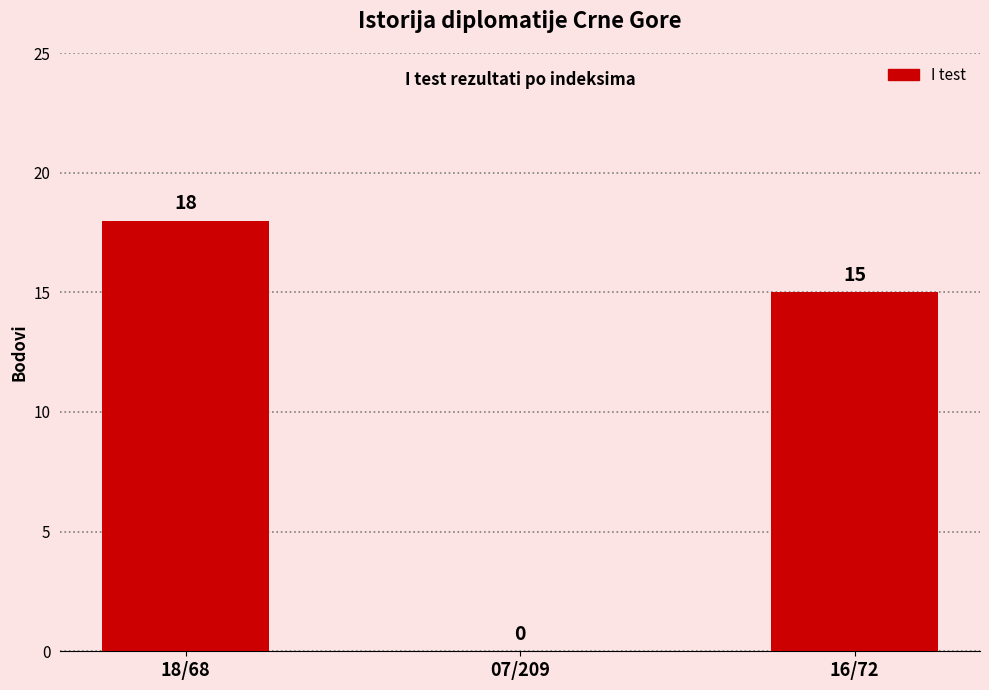

Are the bars grouped side by side (vs. stacked)?

No